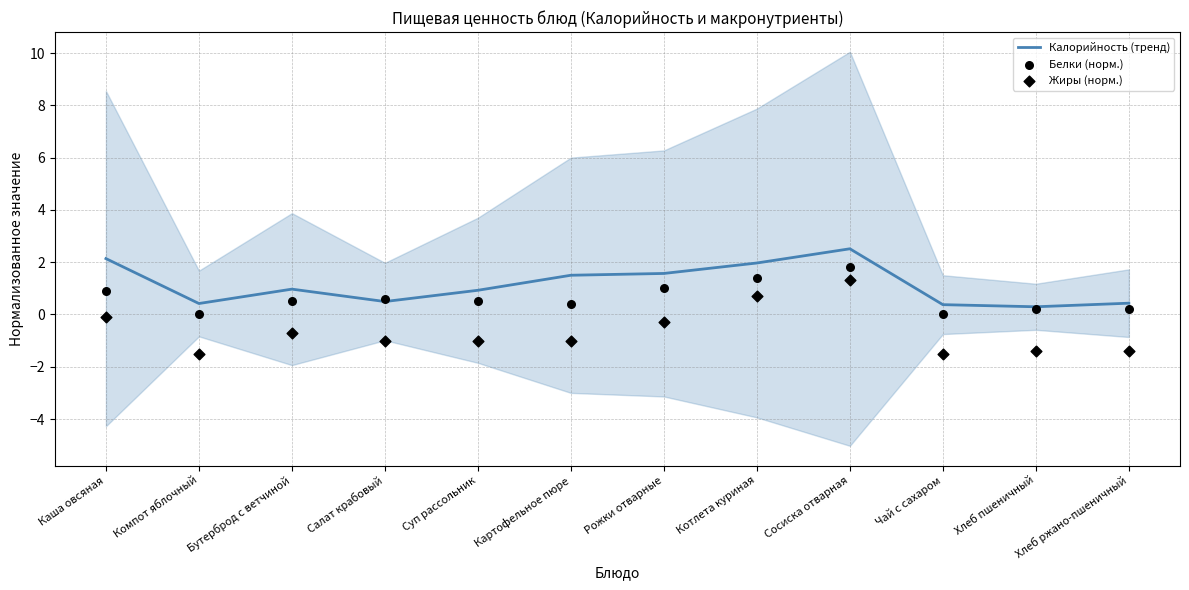

Which series has the largest total across all categories?

Калорийность (тренд)